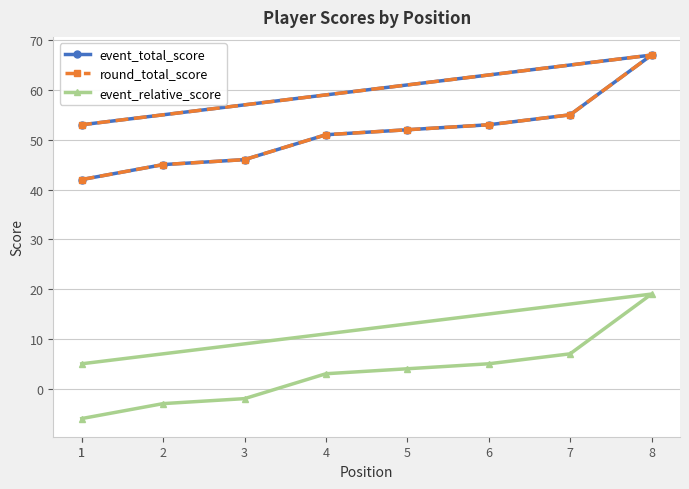

What is the label of the 3rd point from the right?

7